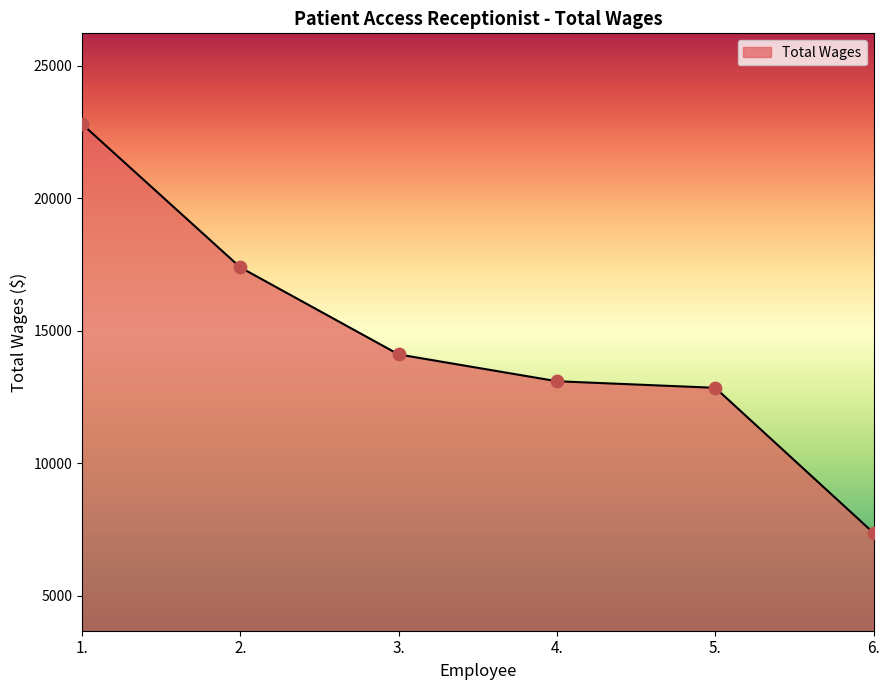

Approximately how many times larger is the value at 6. compared to 3.?

0.5